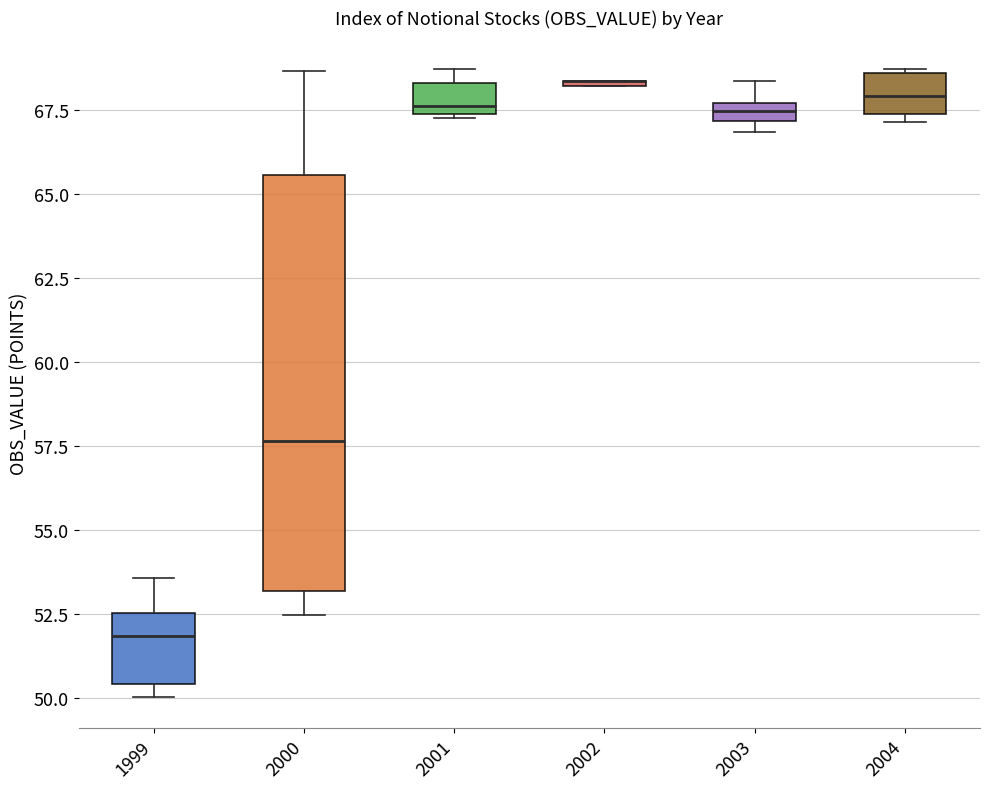

Which box is the tallest, from its lower edge to its upper edge?

2000